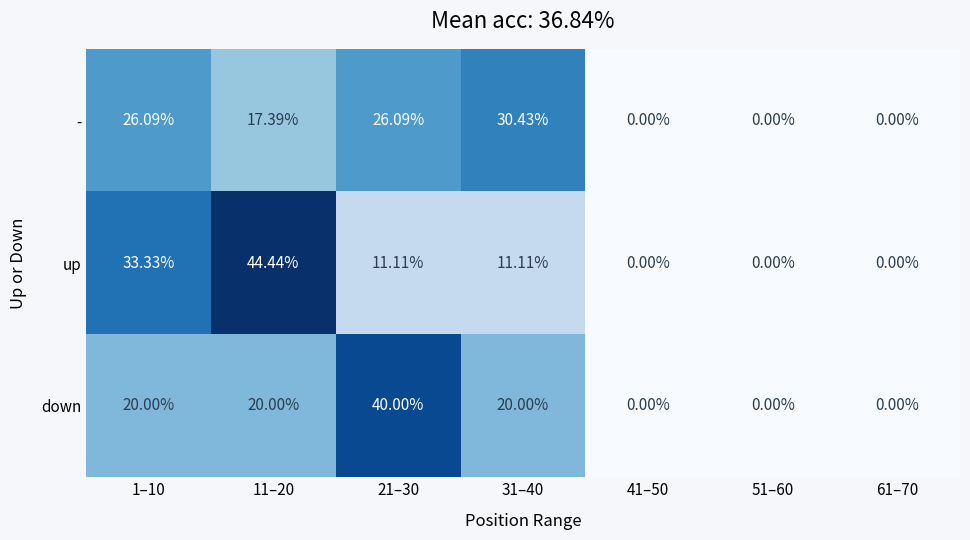

Which series changed the most between 11–20 and 51–60?

up